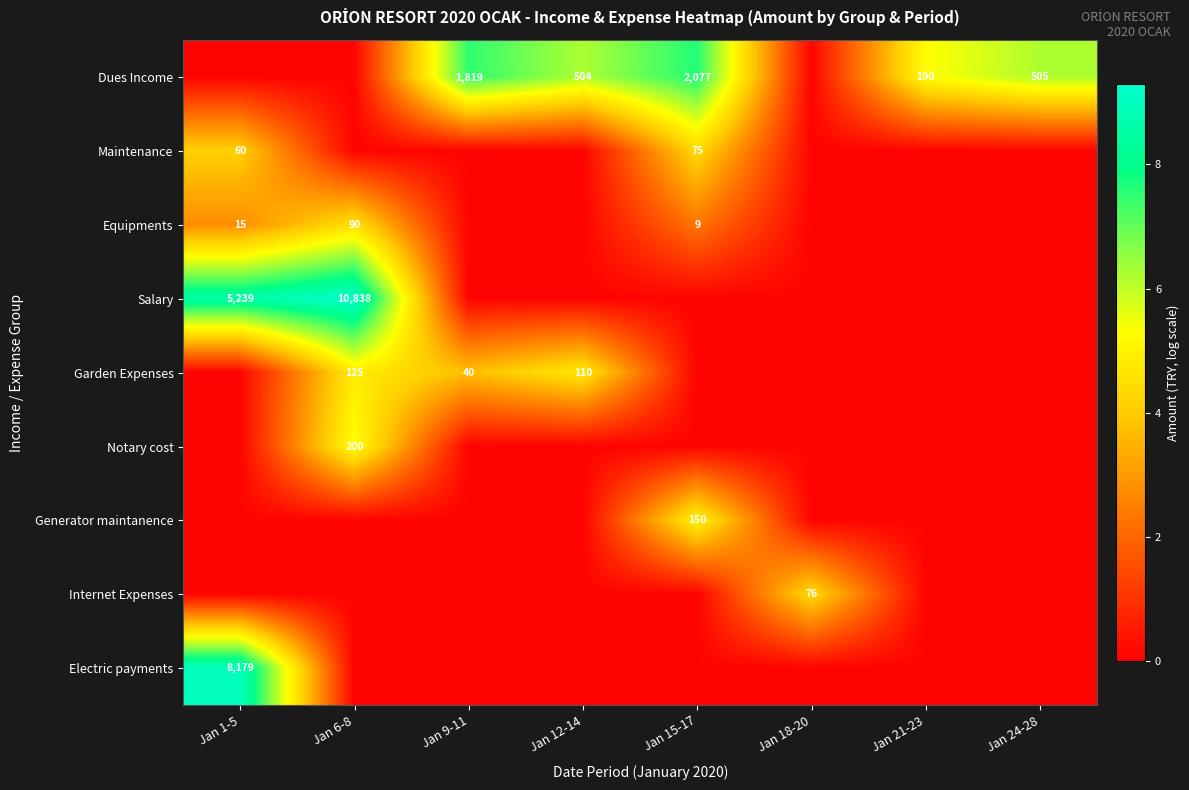

Which has a higher value, Jan 6-8 or Jan 18-20?

Jan 6-8